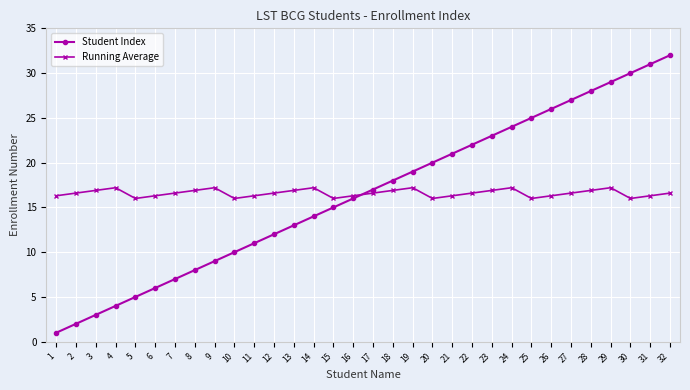

The Student Index series shows 15.0 at 15. True or false?

True